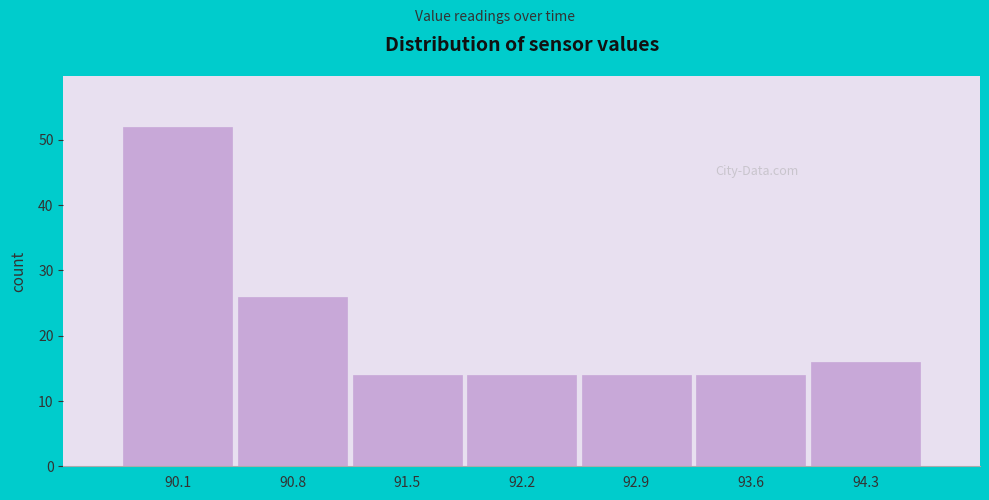

Reading left to right, what are all the values shown in this chart?

52	26	14	14	14	14	16